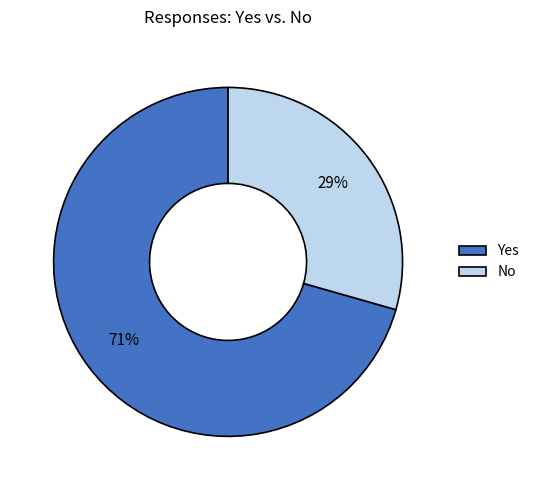

Which category has the smallest portion of the pie?

No